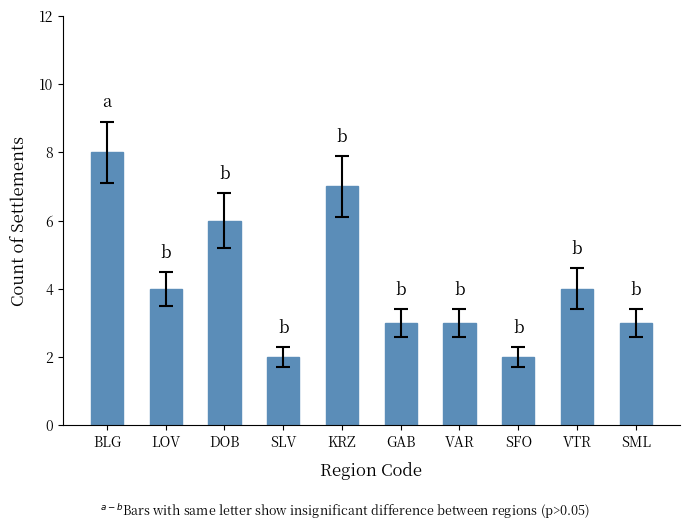

What is the greatest value displayed?

8